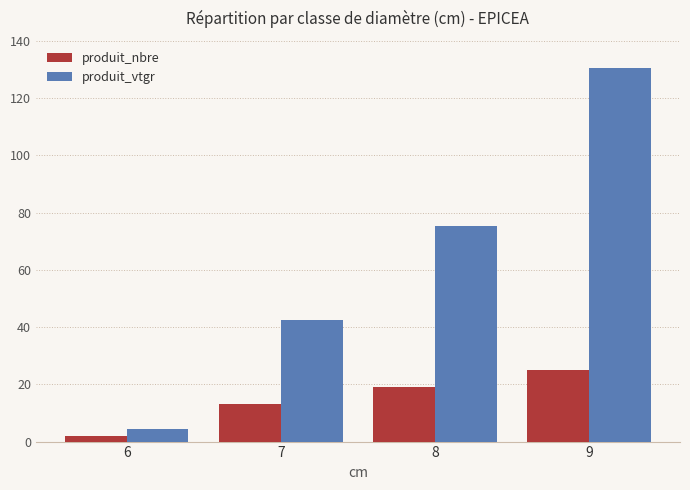

Are the bars horizontal?

No